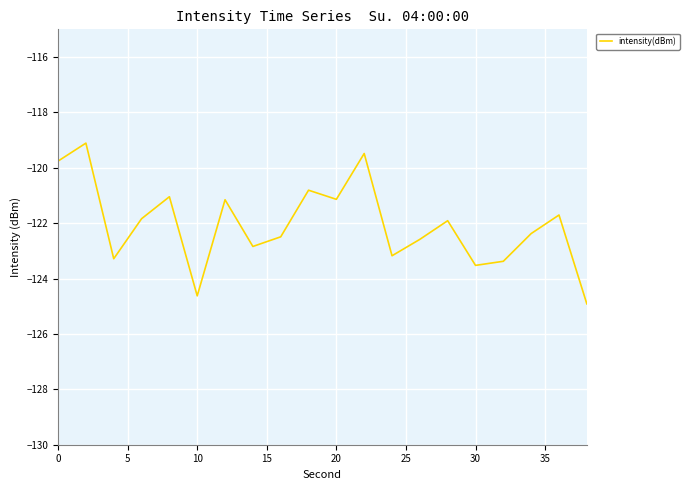

What is the greatest value displayed?

-119.1